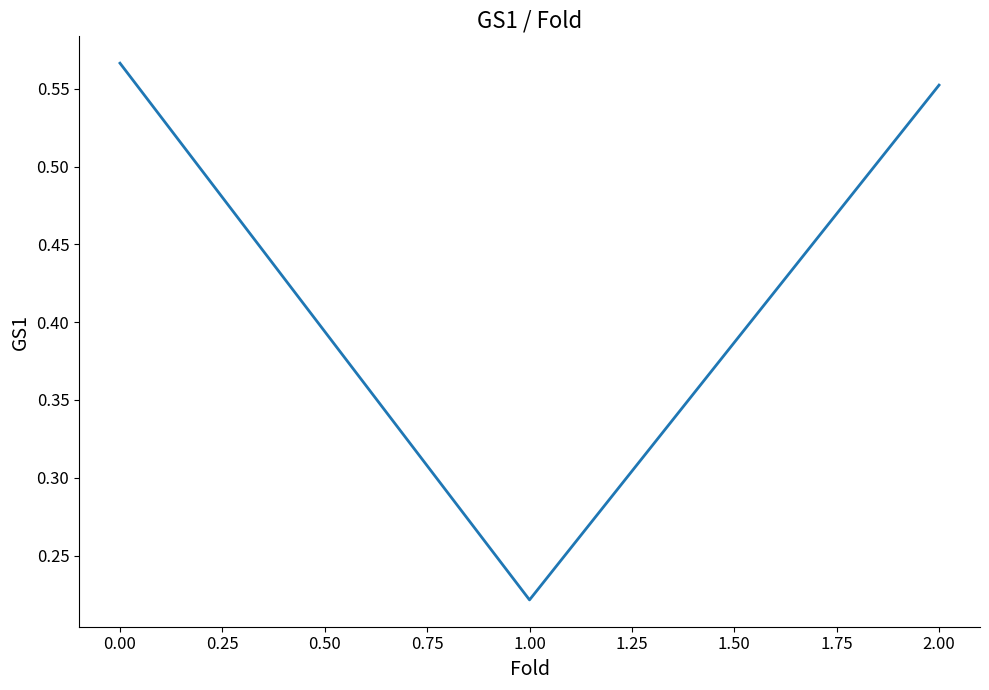

What is the change in value from 1.00 to 2.00?

+0.3